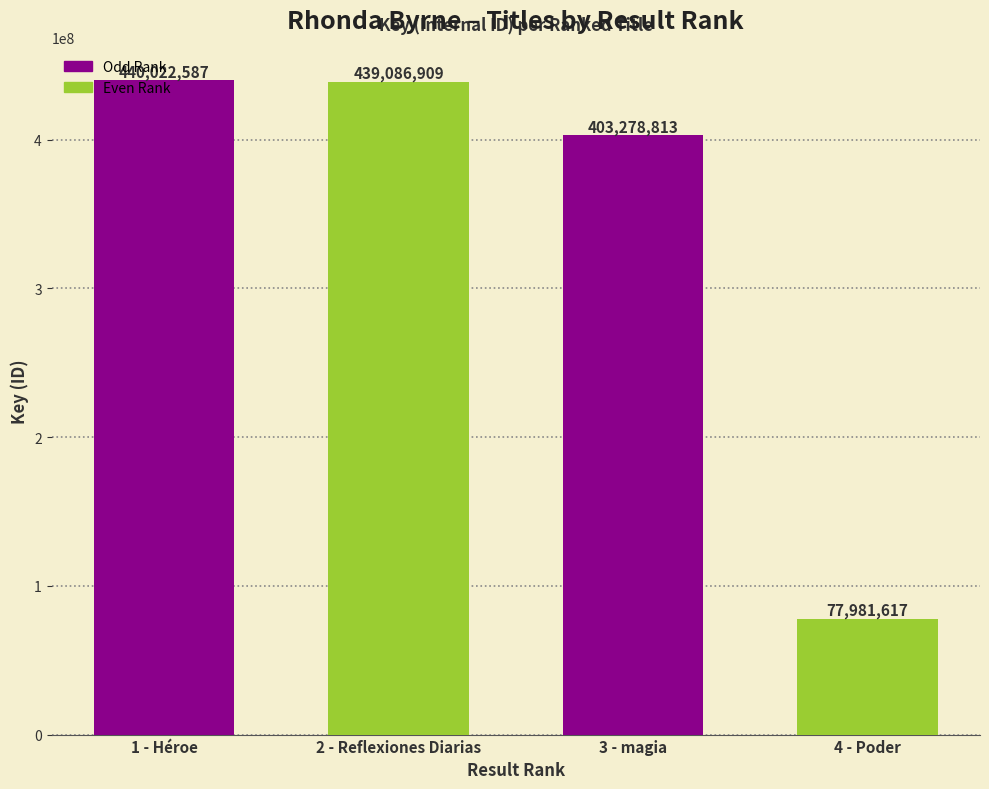

What is the greatest value displayed?

440022587